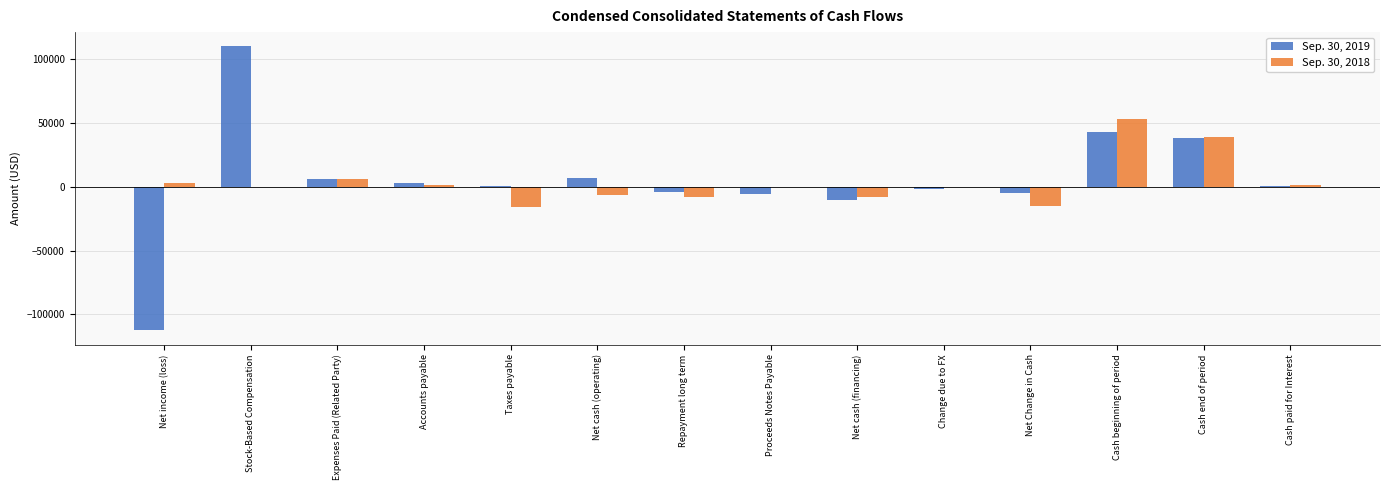

What is the average value of the Sep. 30, 2018 series?

3490